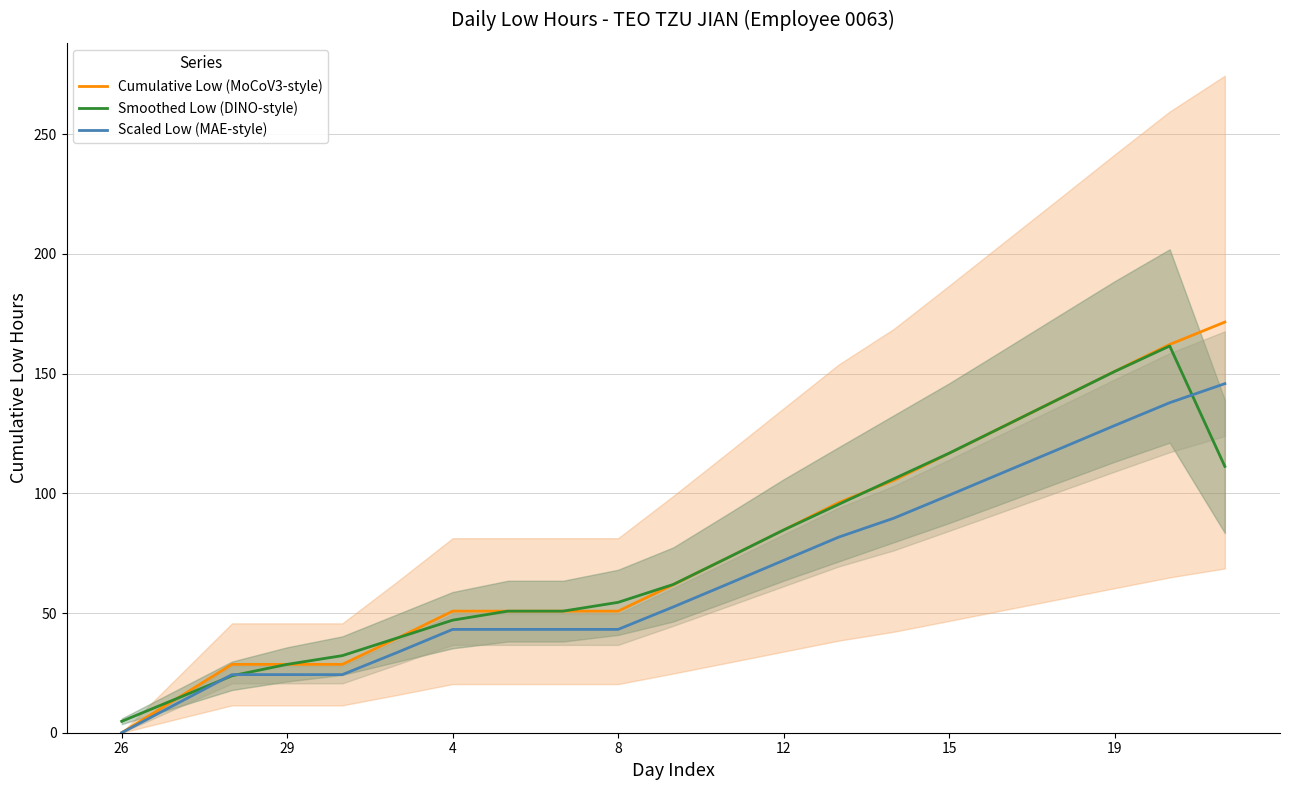

What is the maximum value for Smoothed Low (DINO-style)?

161.5